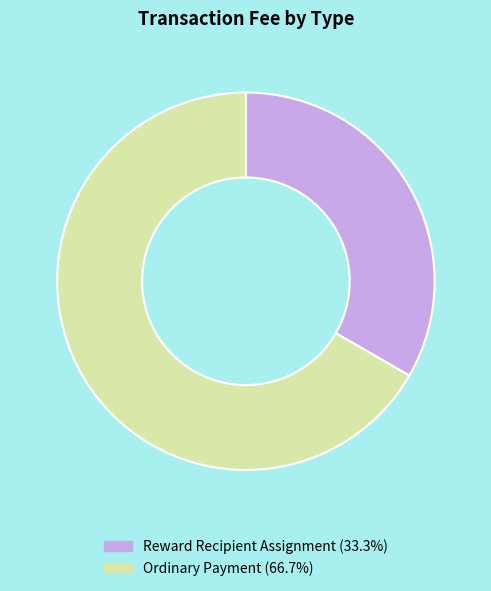

Which slice is the largest?

Ordinary Payment